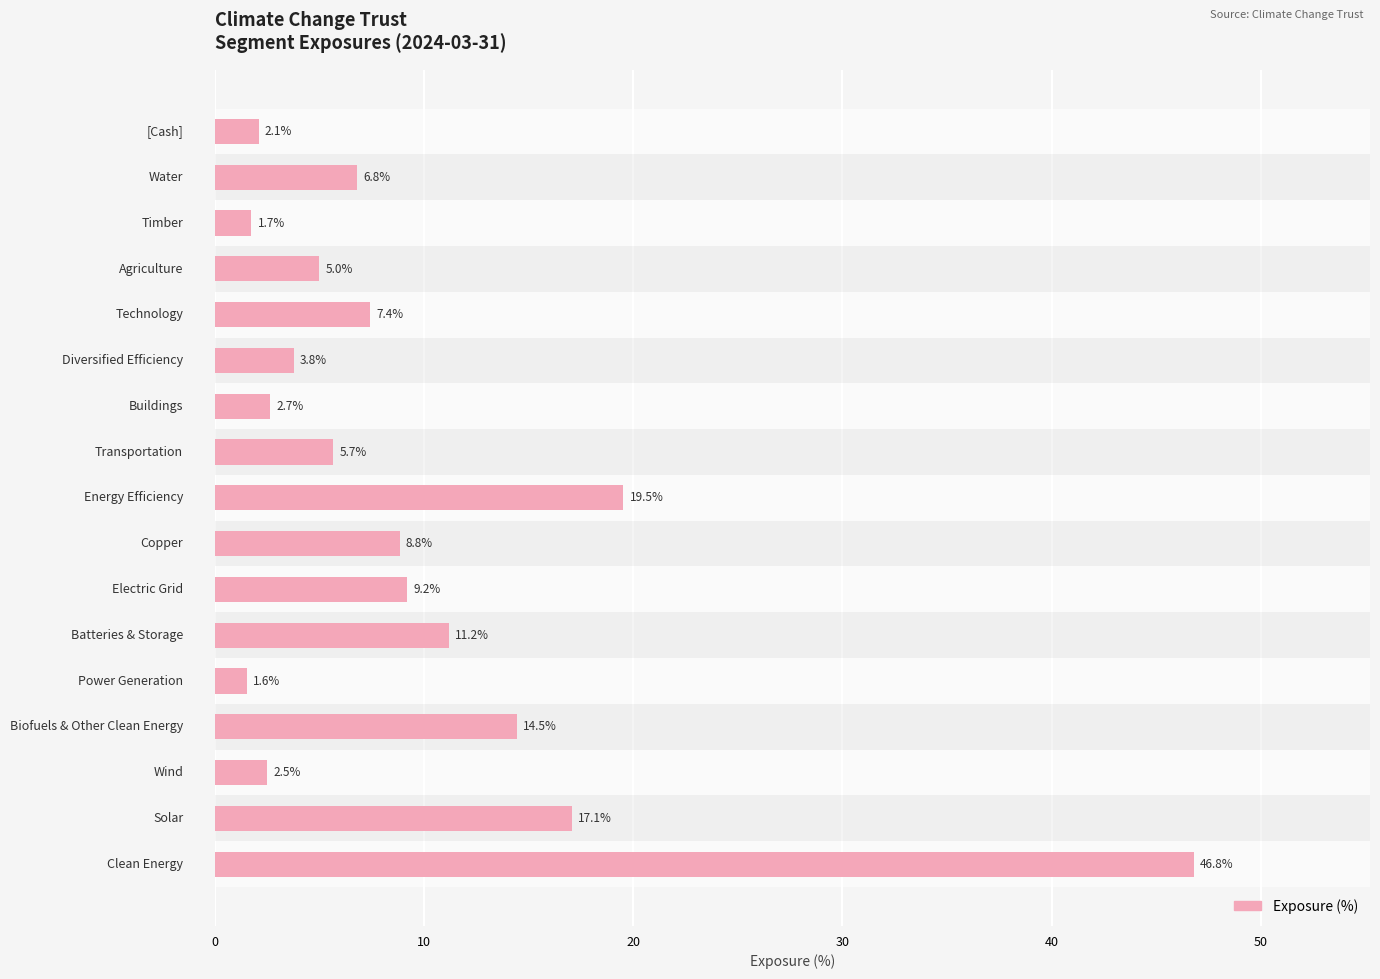

What is the difference between the maximum and second lowest values?

45.1